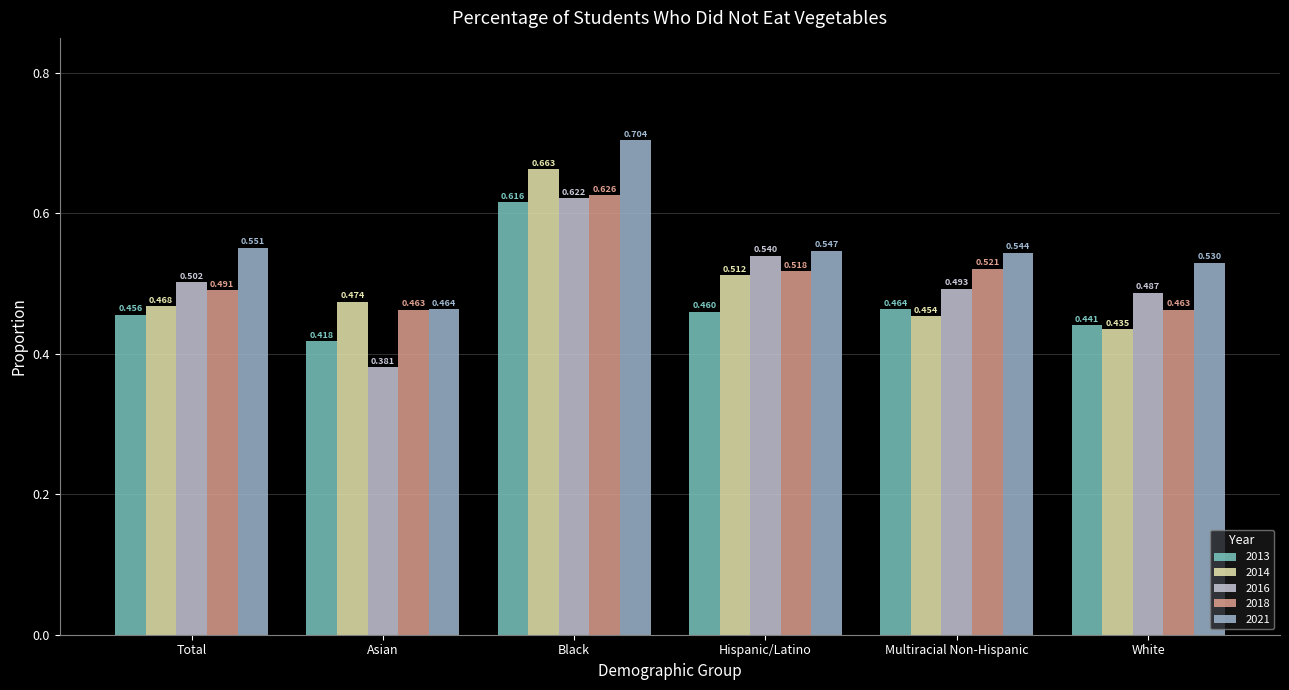

What is the difference between the second highest and minimum values in the 2013 series?

0.0